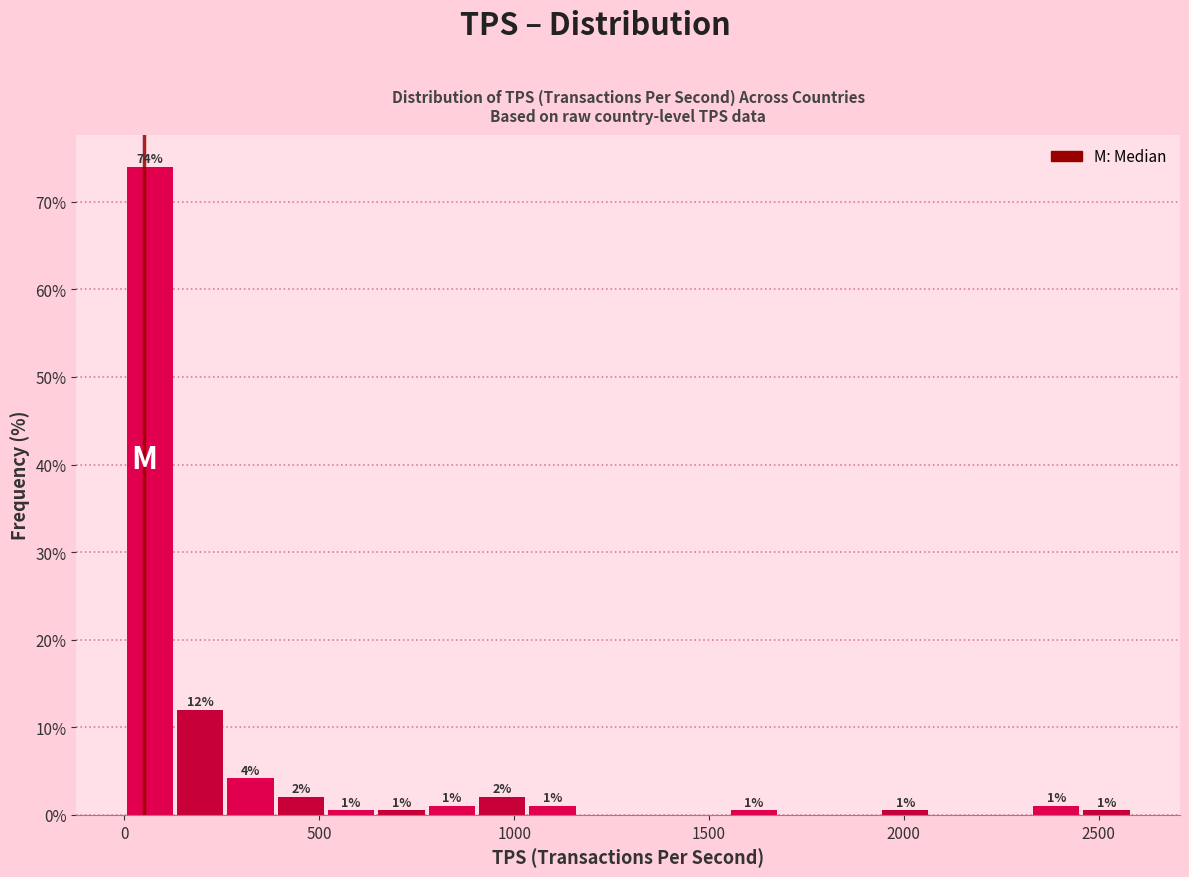

Around what value on the x-axis is the tallest bar? Give the approximate position of its centre, as read against the axis.

50